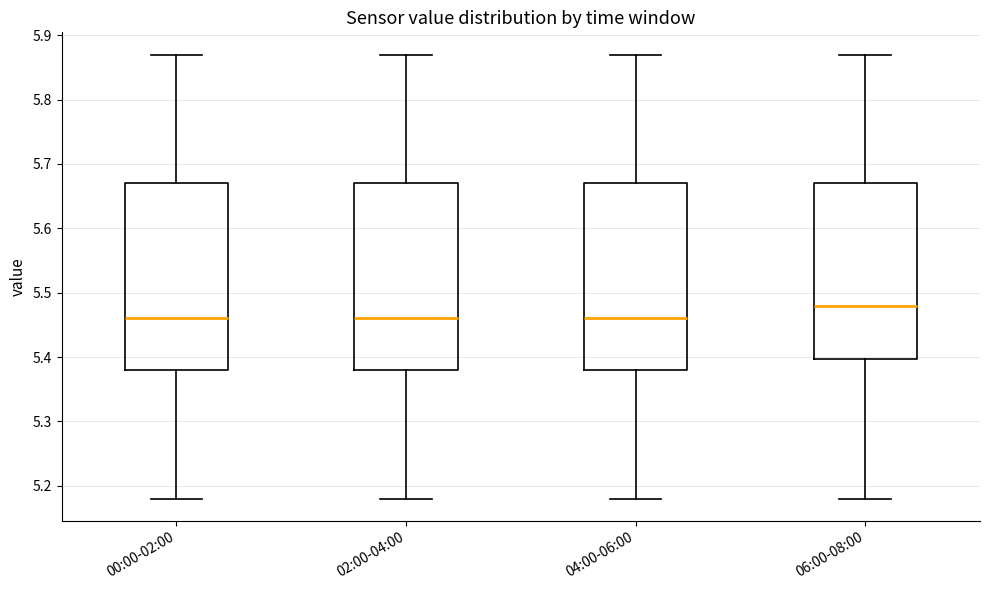

Reading left to right, transcribe this box plot: for each box, give where its median line is, the range the box spans, and where its two whiskers end, as read against the y-axis. The values are not printed on the chart, so give them approximately, as read against the axis.

00:00-02:00: median 5.46, box 5.38 to 5.67, whiskers 5.18 to 5.87
02:00-04:00: median 5.46, box 5.38 to 5.67, whiskers 5.18 to 5.87
04:00-06:00: median 5.46, box 5.38 to 5.67, whiskers 5.18 to 5.87
06:00-08:00: median 5.48, box 5.40 to 5.67, whiskers 5.18 to 5.87